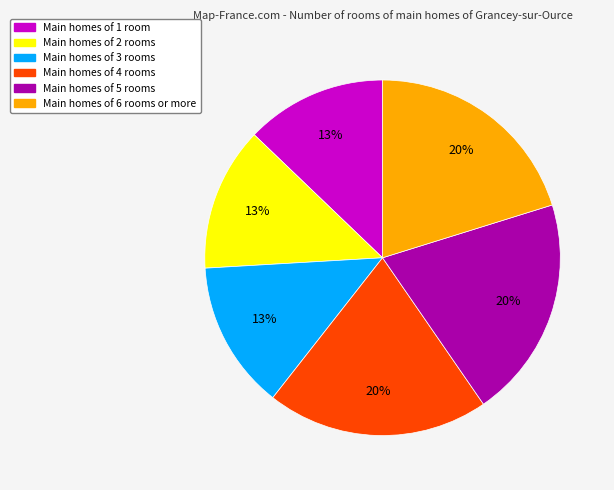

Is there a majority slice in this chart?

No